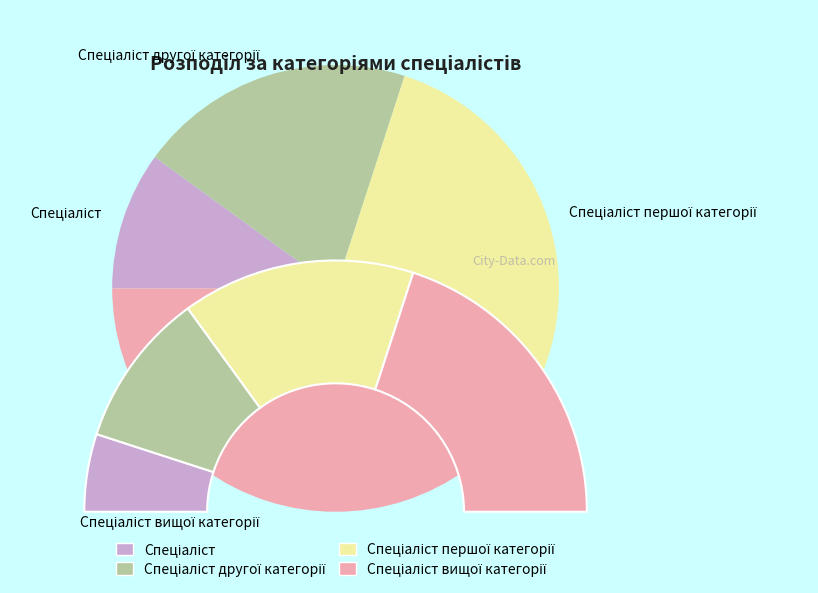

Is there a majority slice in this chart?

No